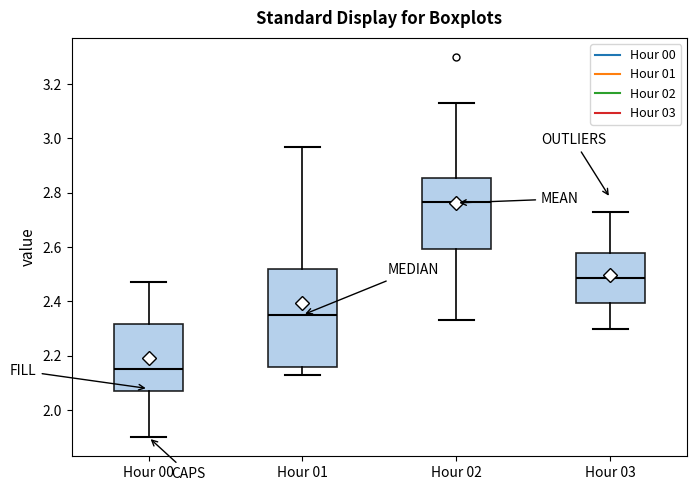

Reading left to right, read every box against the y-axis: the position of its median line, the range the box covers, and the ends of its whiskers. The values are not printed on the chart, so give them approximately, as read against the axis.

Hour 00: median 2.16, box 2.08 to 2.32, whiskers 1.90 to 2.48
Hour 01: median 2.36, box 2.16 to 2.52, whiskers 2.14 to 2.98
Hour 02: median 2.76, box 2.60 to 2.86, whiskers 2.34 to 3.14
Hour 03: median 2.48, box 2.40 to 2.58, whiskers 2.30 to 2.74